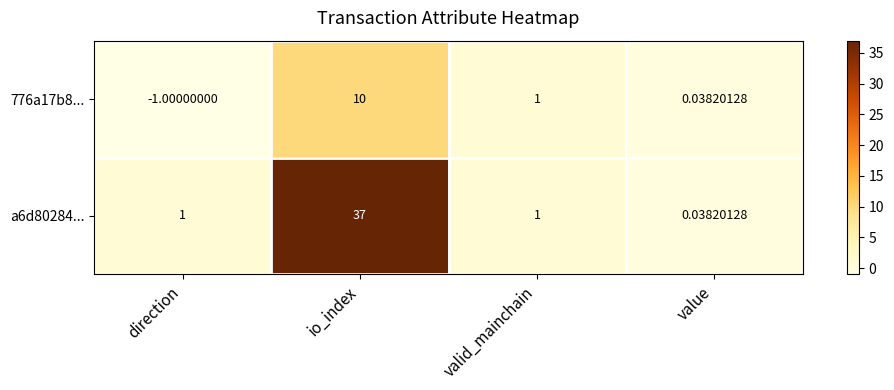

At which label does 776a17b8... first exceed 1?

io_index